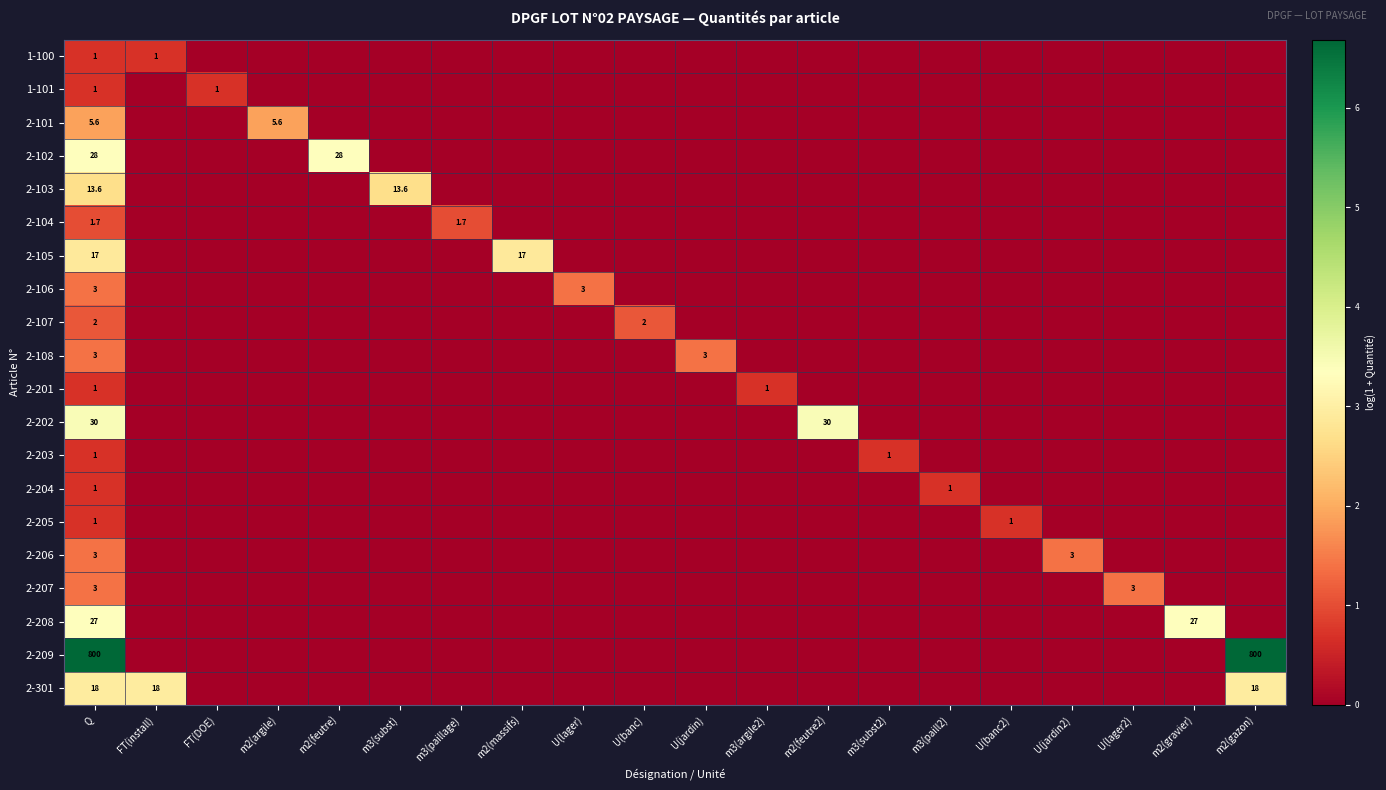

What is the maximum value shown in the chart?

6.7